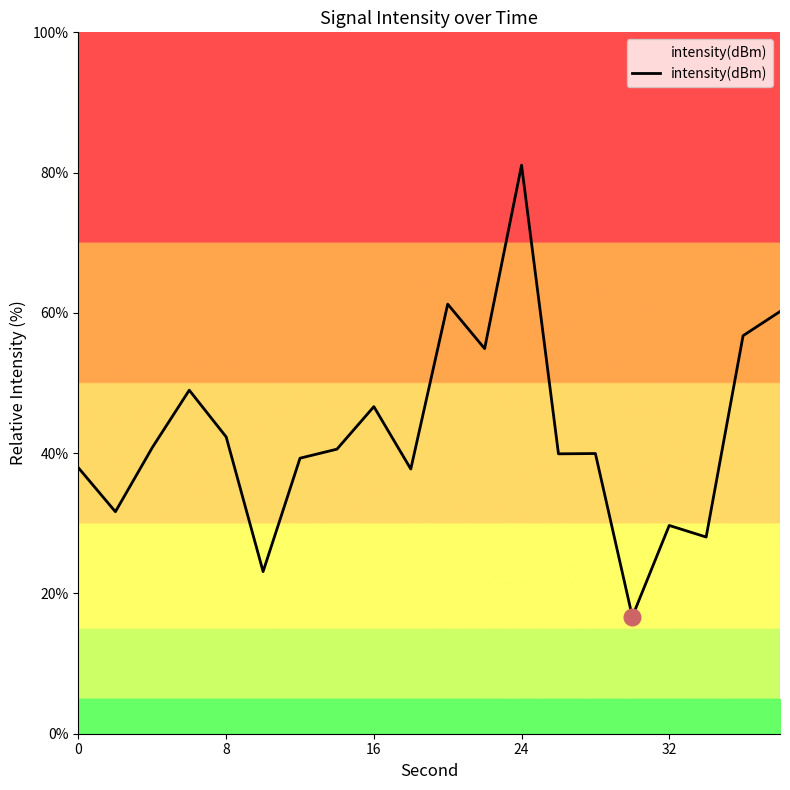

What is the greatest value displayed?

81.1